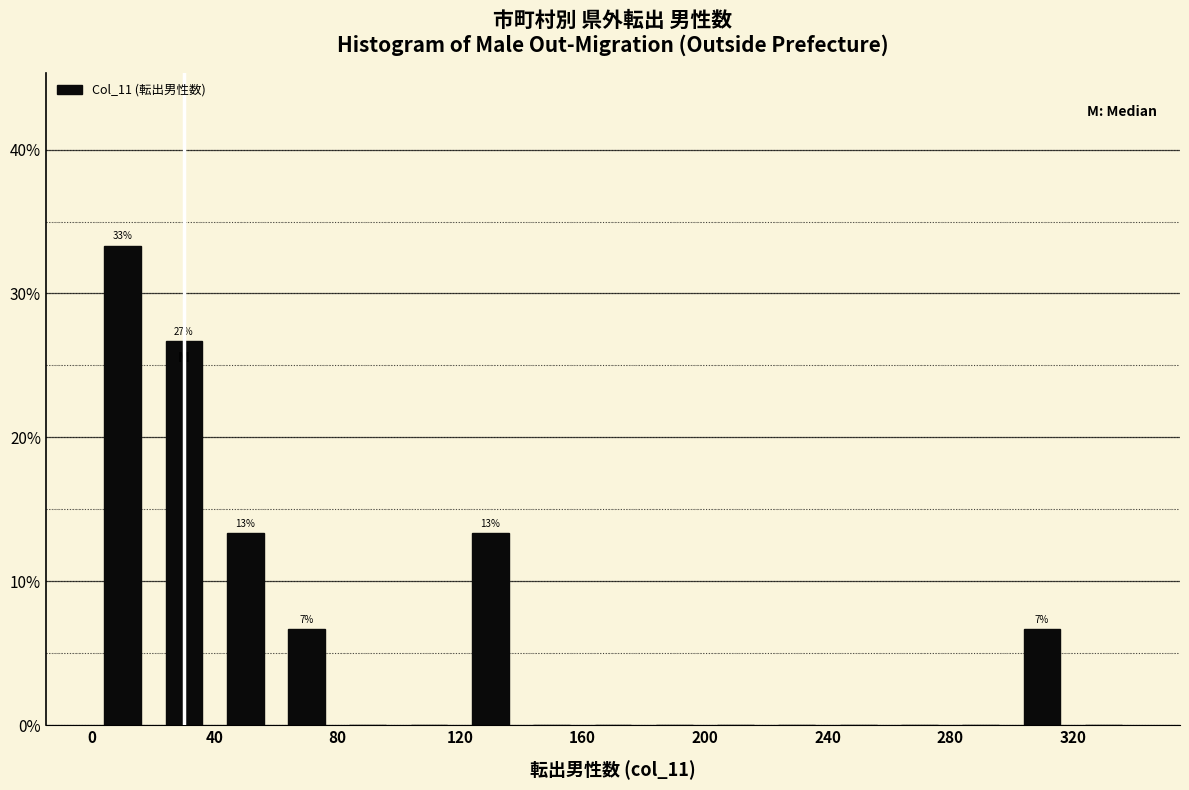

Which range on the x-axis has the tallest bar?

0 to 20